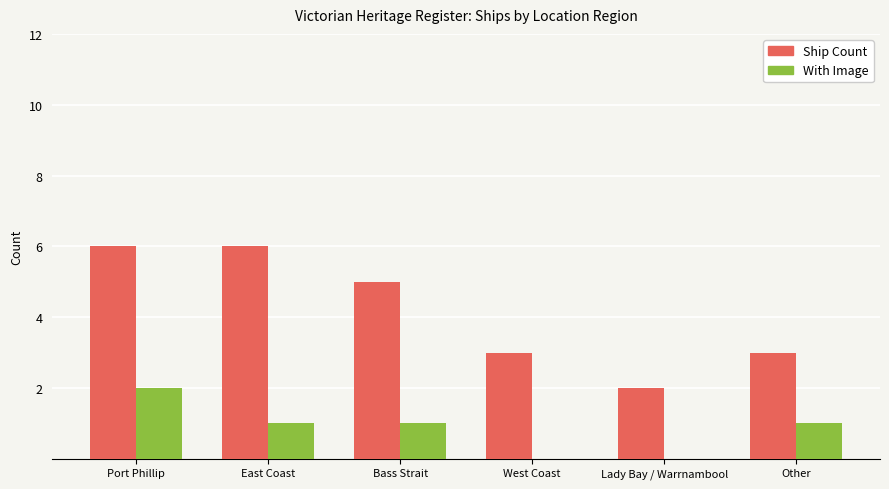

The With Image series shows 1 at Lady Bay / Warrnambool. True or false?

False